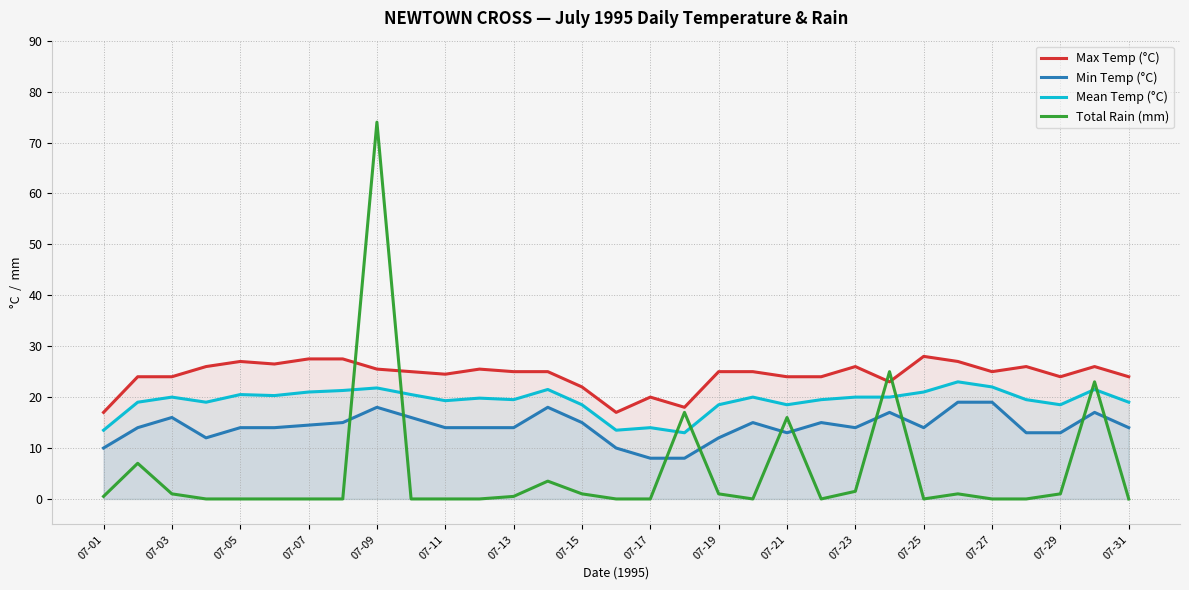

What is the difference between the maximum and second lowest values in the Total Rain (mm) series?

74.0